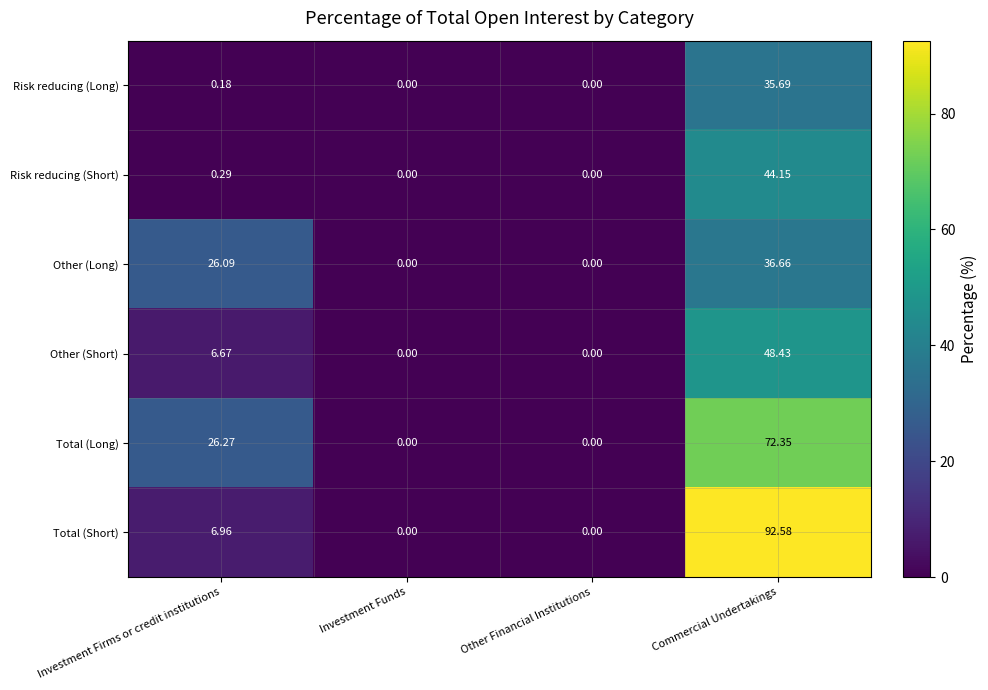

How many values in Other (Long) are above zero?

2